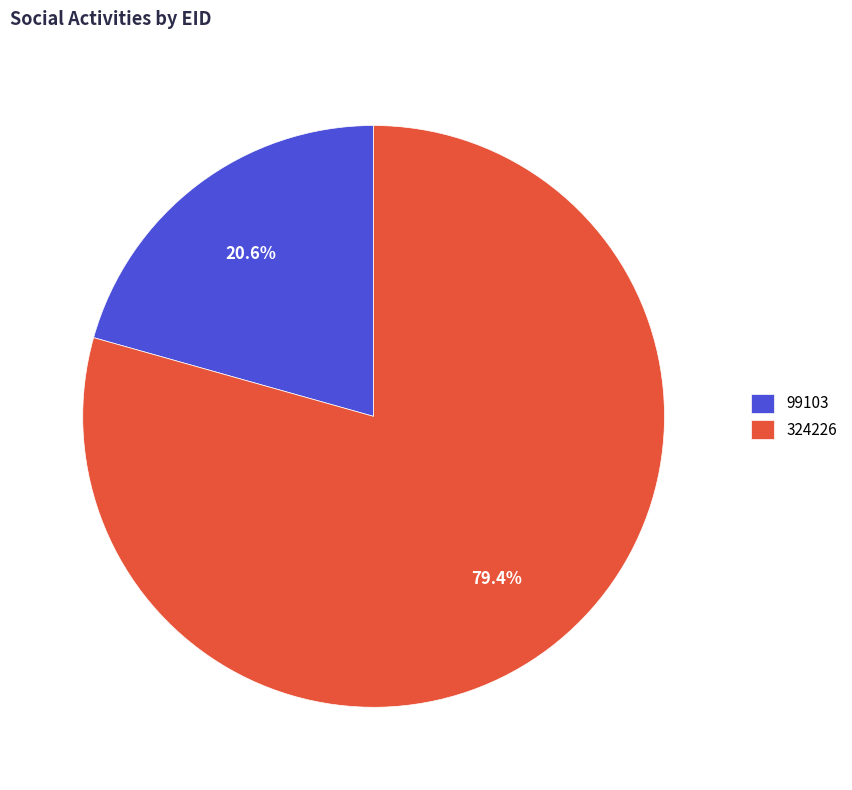

Is it true that 324226 is 68% of the pie?

False